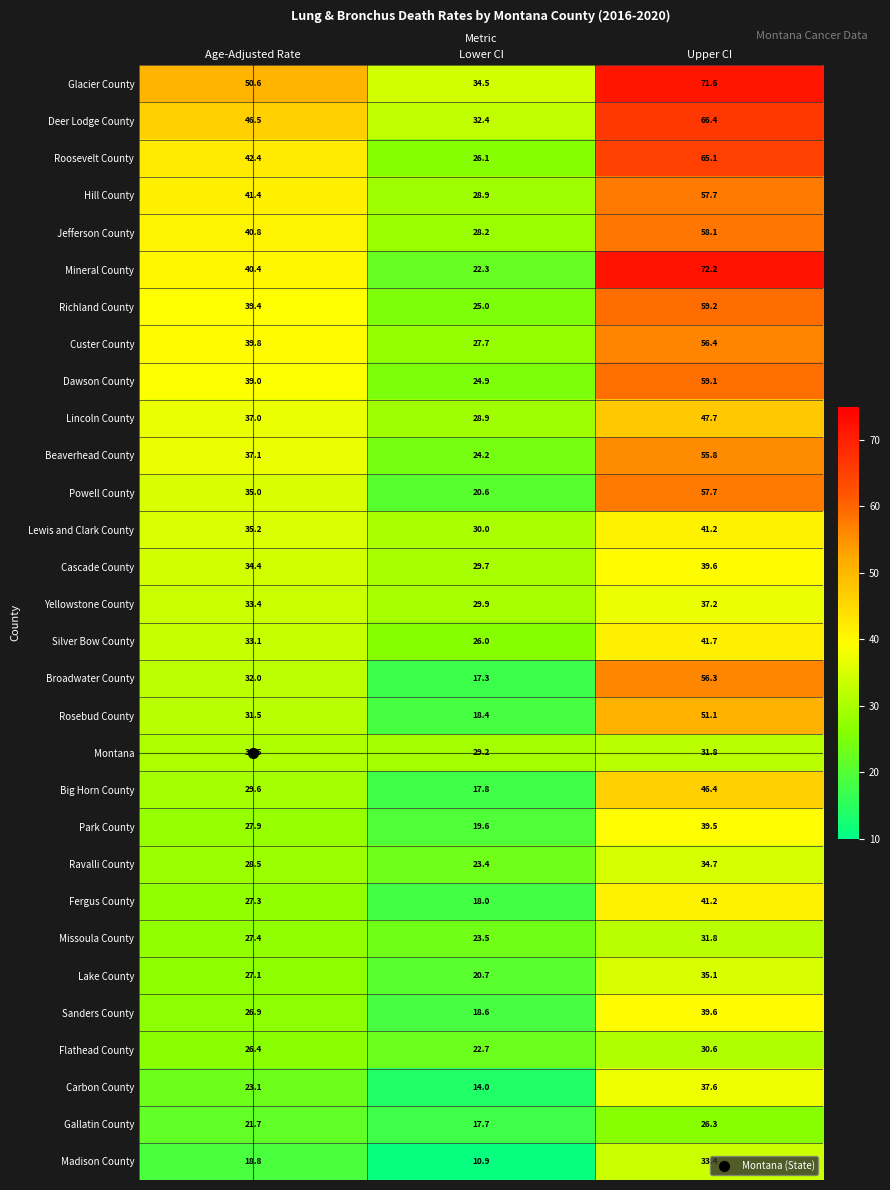

What value does the Carbon County series have at Age-Adjusted Rate?

23.1